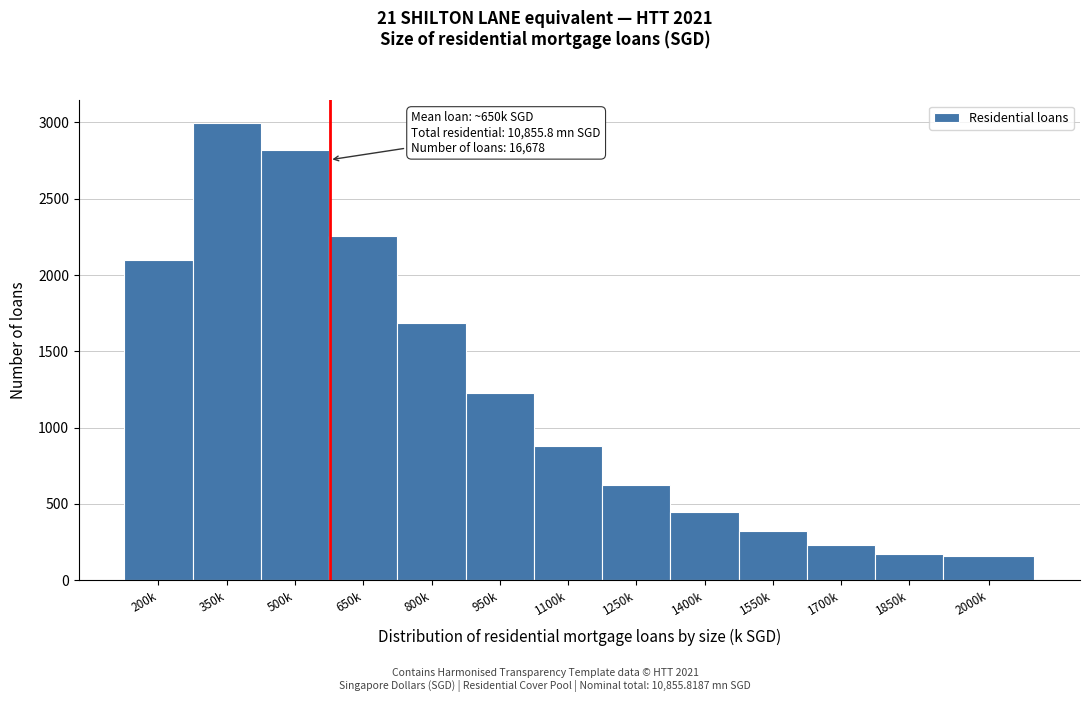

Which has a higher value, 1550k or 1250k?

1250k